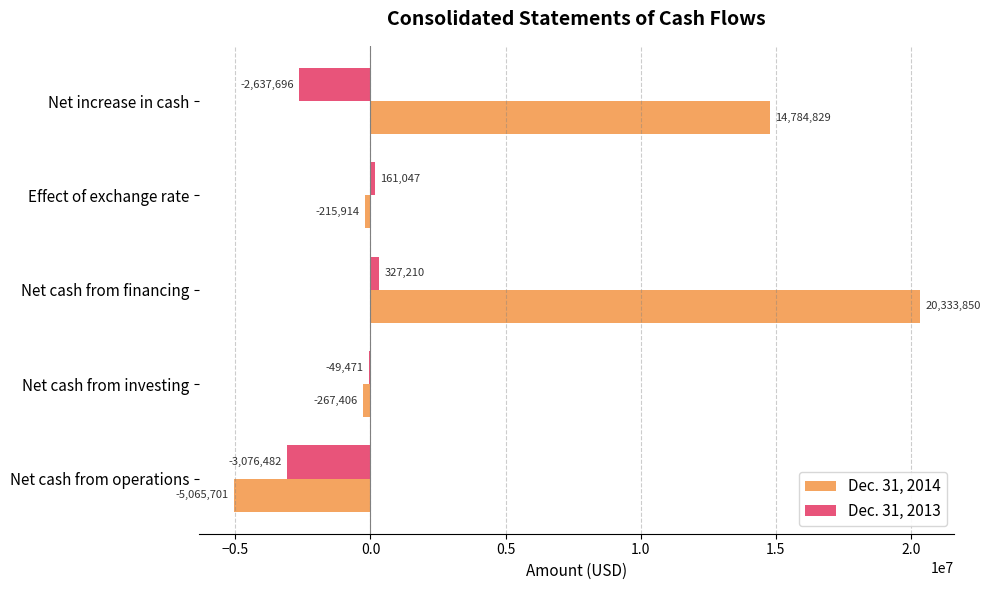

Where is Dec. 31, 2013 nearest to the value -1374636?

Net increase in cash